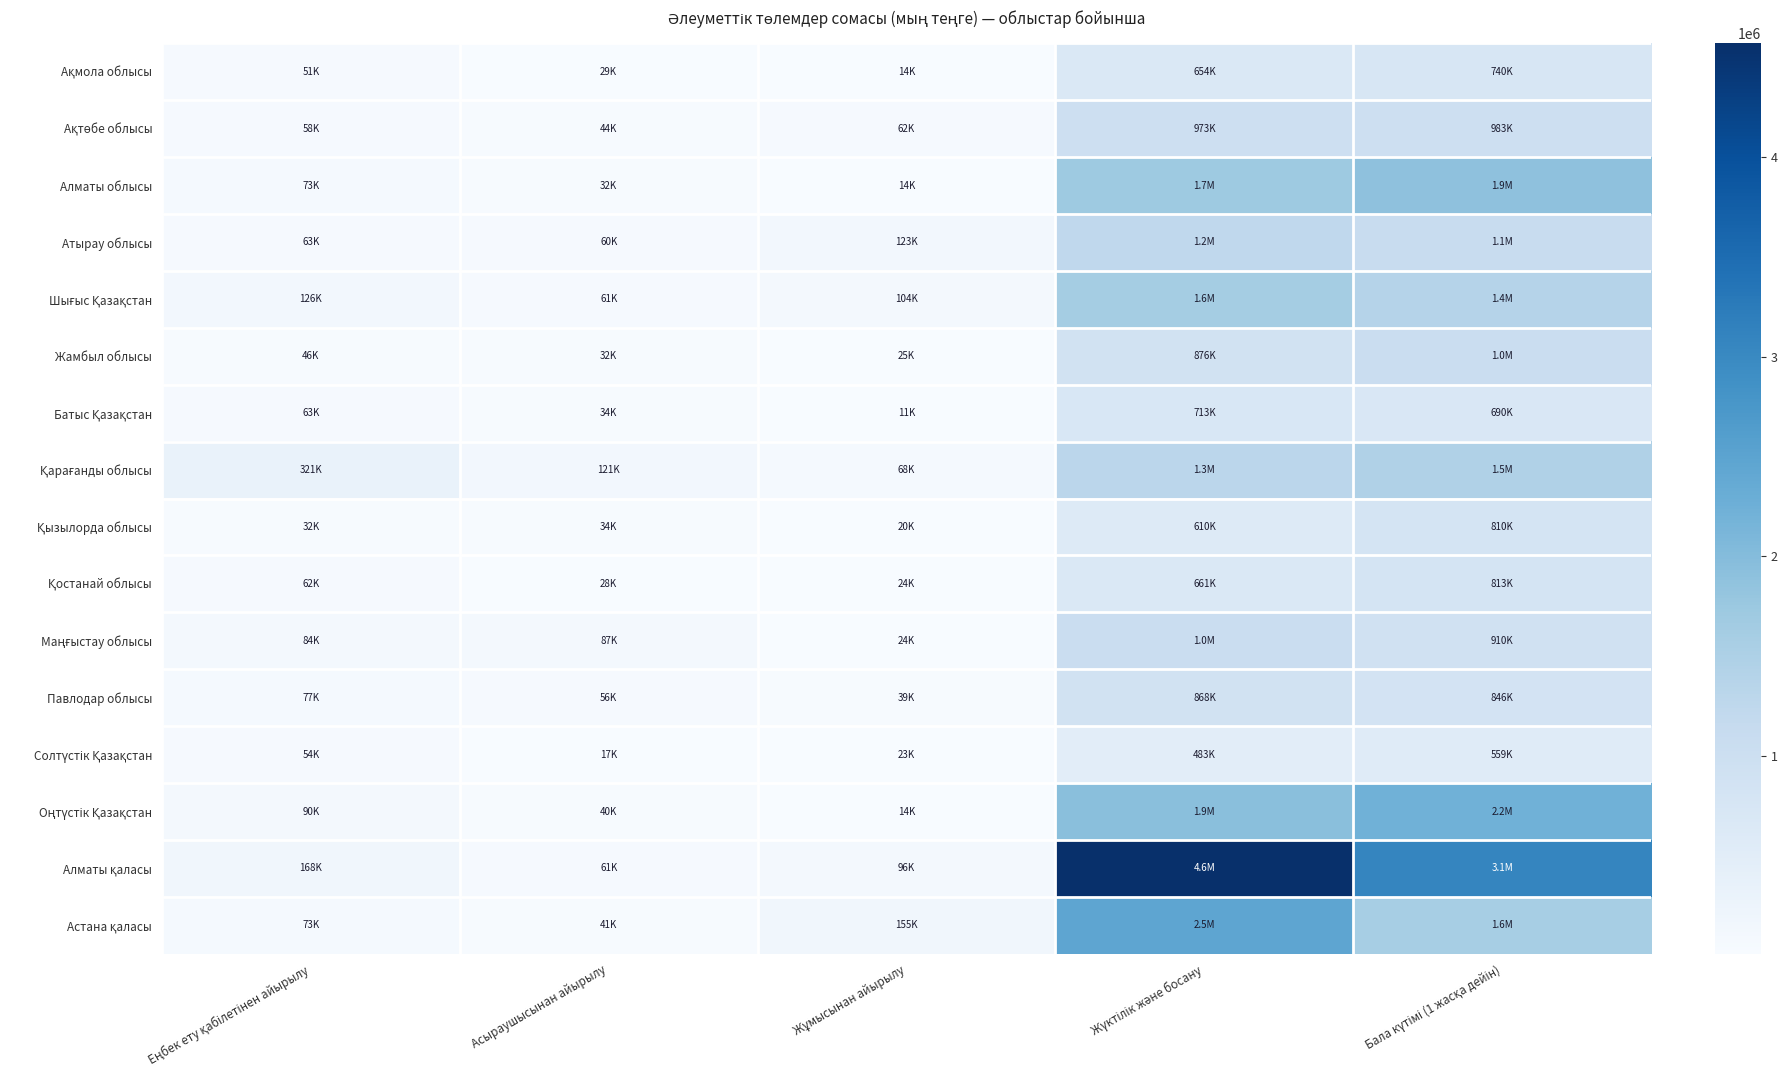

What is the smallest value displayed?

11121.7